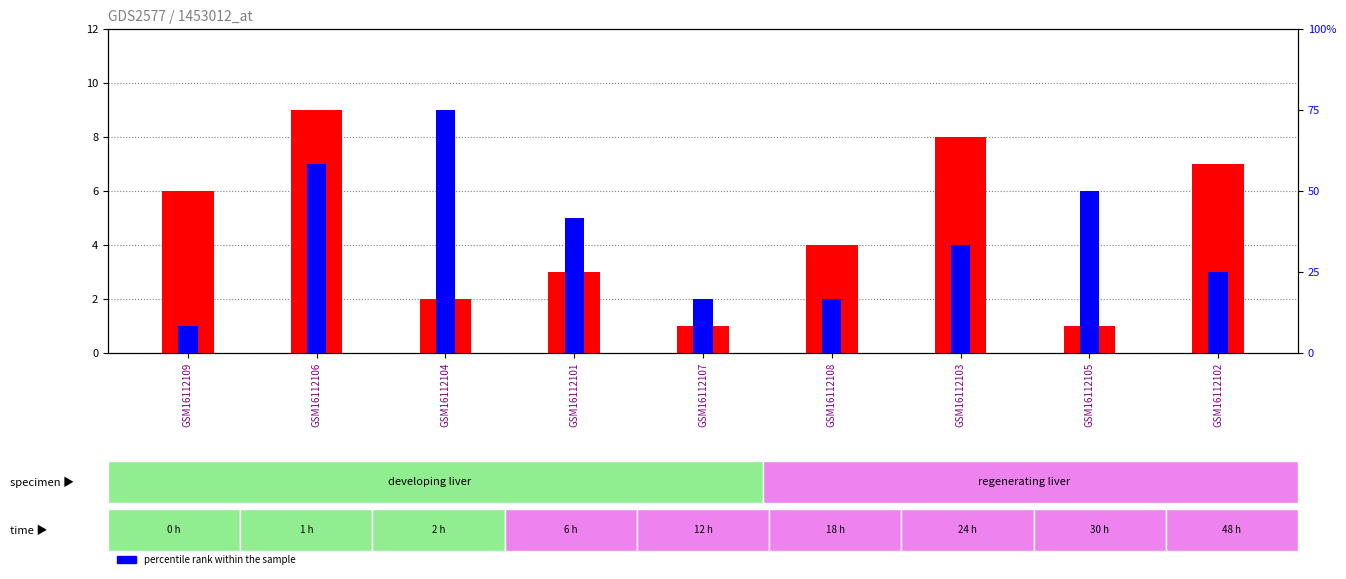

What is the label of the 8th bar from the right?

GSM16112106